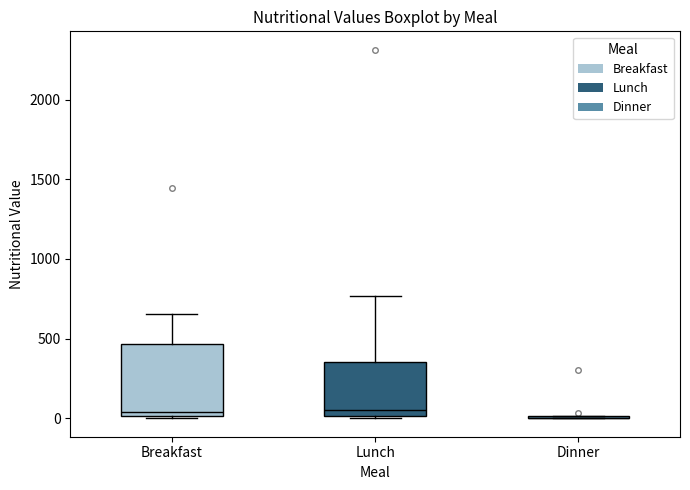

Reading left to right, read every box against the y-axis: the position of its median line, the range the box covers, and the ends of its whiskers. The values are not printed on the chart, so give them approximately, as read against the axis.

Breakfast: median 50, box 0 to 450, whiskers 0 to 650
Lunch: median 50, box 0 to 350, whiskers 0 (just below the box's lower edge) to 750
Dinner: box collapsed to a line at 0, whiskers 0 to 0